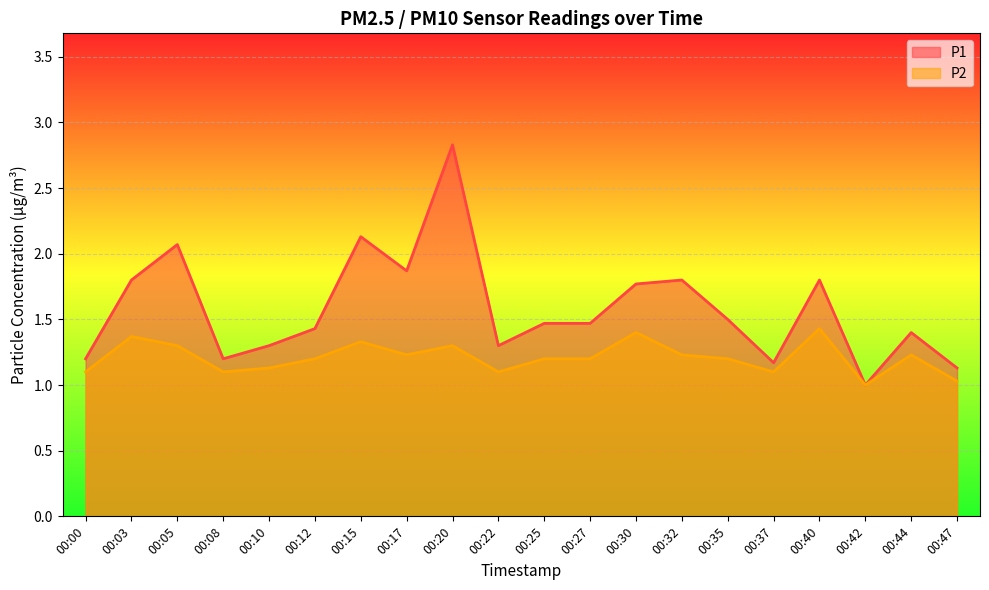

Rank the categories by P2 value from highest to lowest.

00:40, 00:30, 00:03, 00:15, 00:05, 00:20, 00:17, 00:32, 00:44, 00:12, 00:25, 00:27, 00:35, 00:10, 00:00, 00:08, 00:22, 00:37, 00:47, 00:42